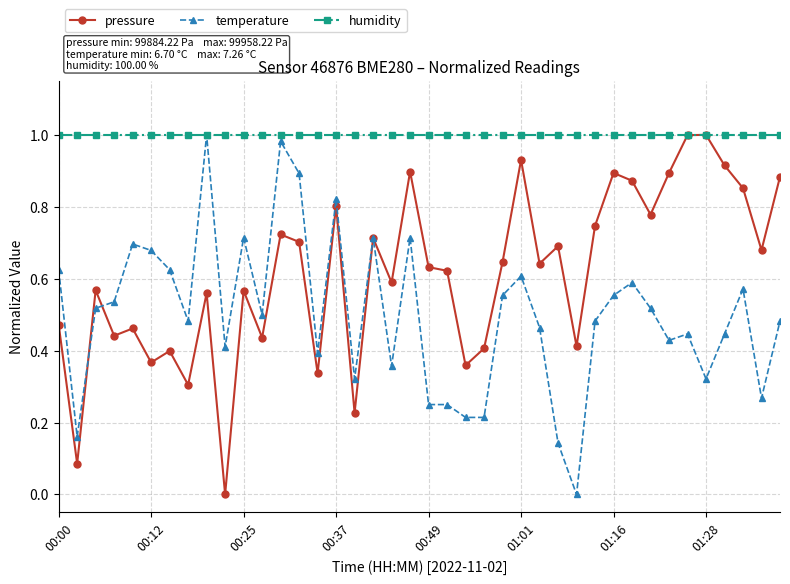

How many categories are shown in the chart?

40